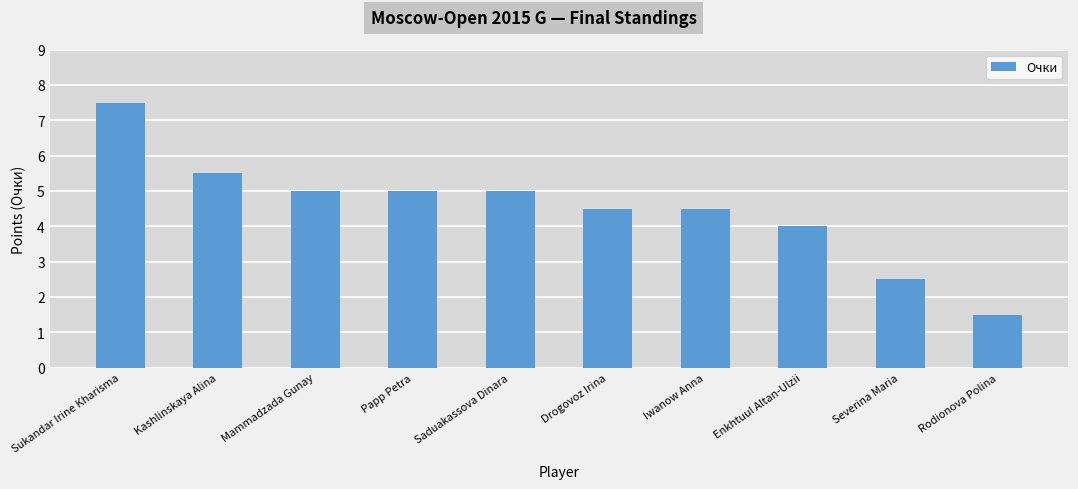

What is the value of the 1st bar from the left?

7.5